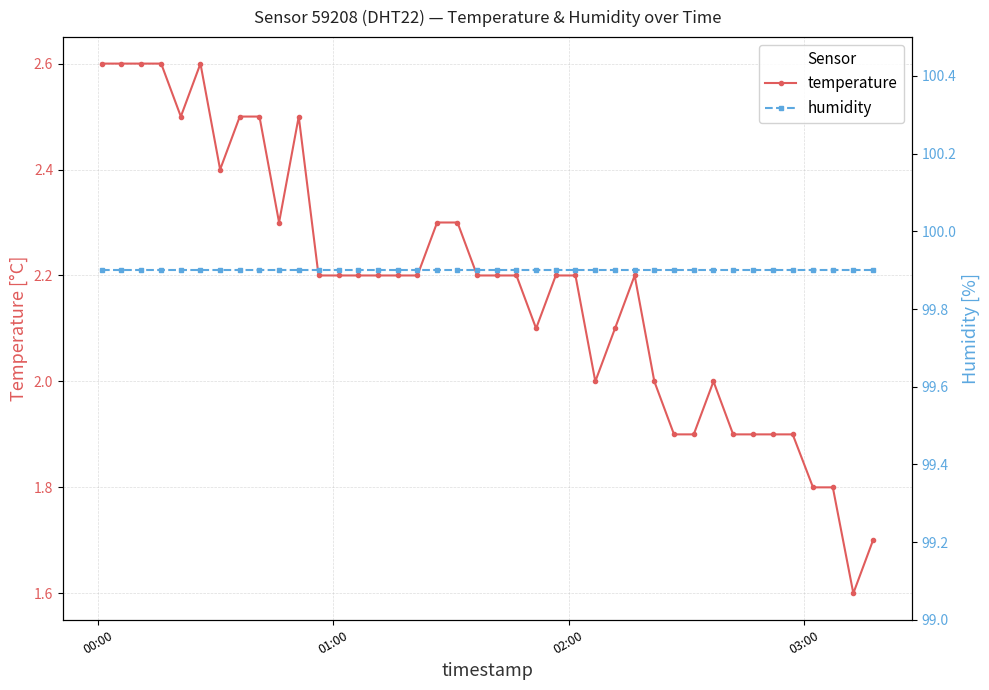

What is the value of the temperature point at the 20th from the left?

2.2